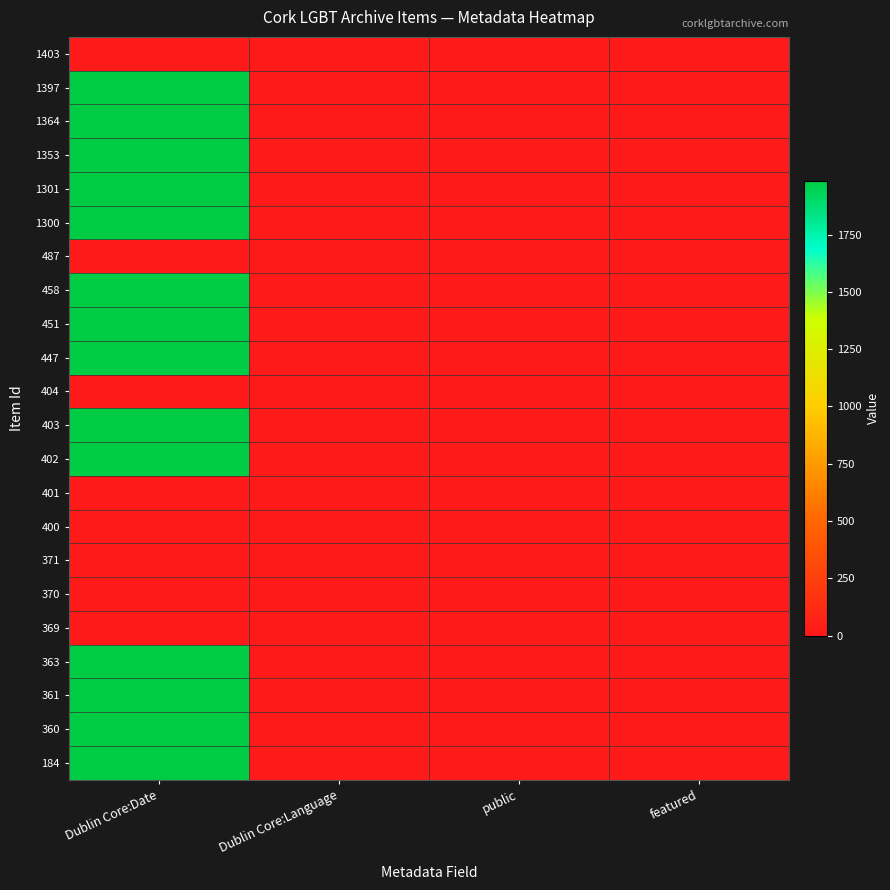

How many series are shown in this chart?

22